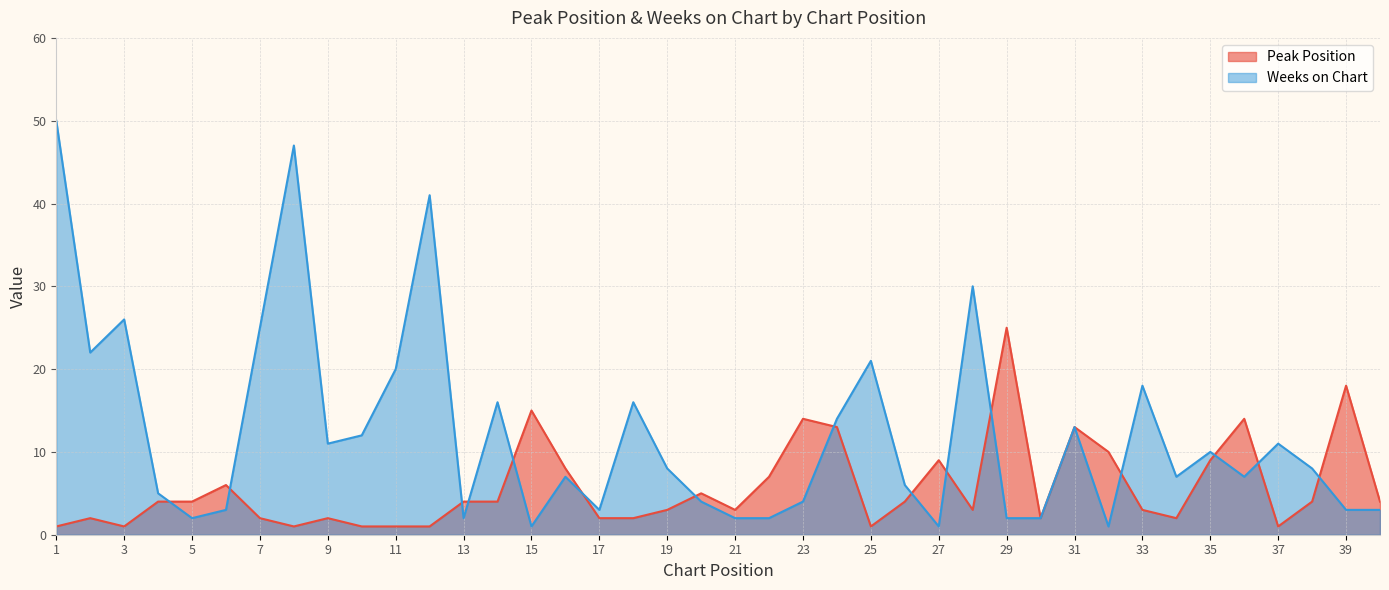

What is the sum of the Peak Position values at 16 and 35?

17